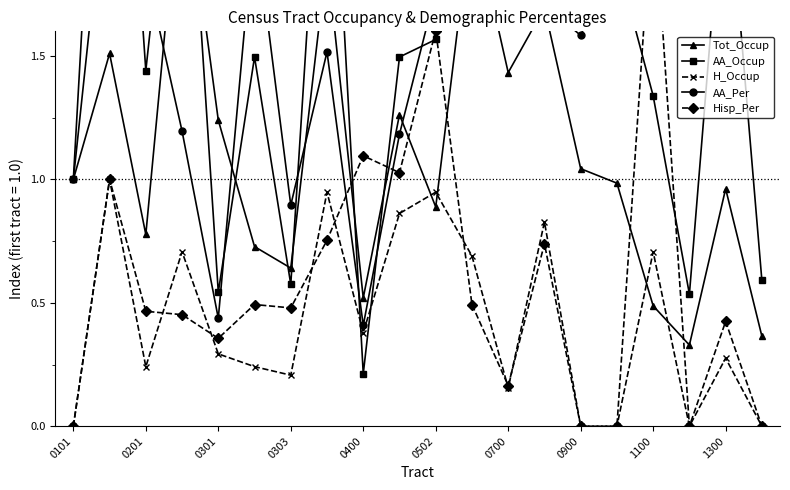

At which category is the sum across all series the highest?

0201